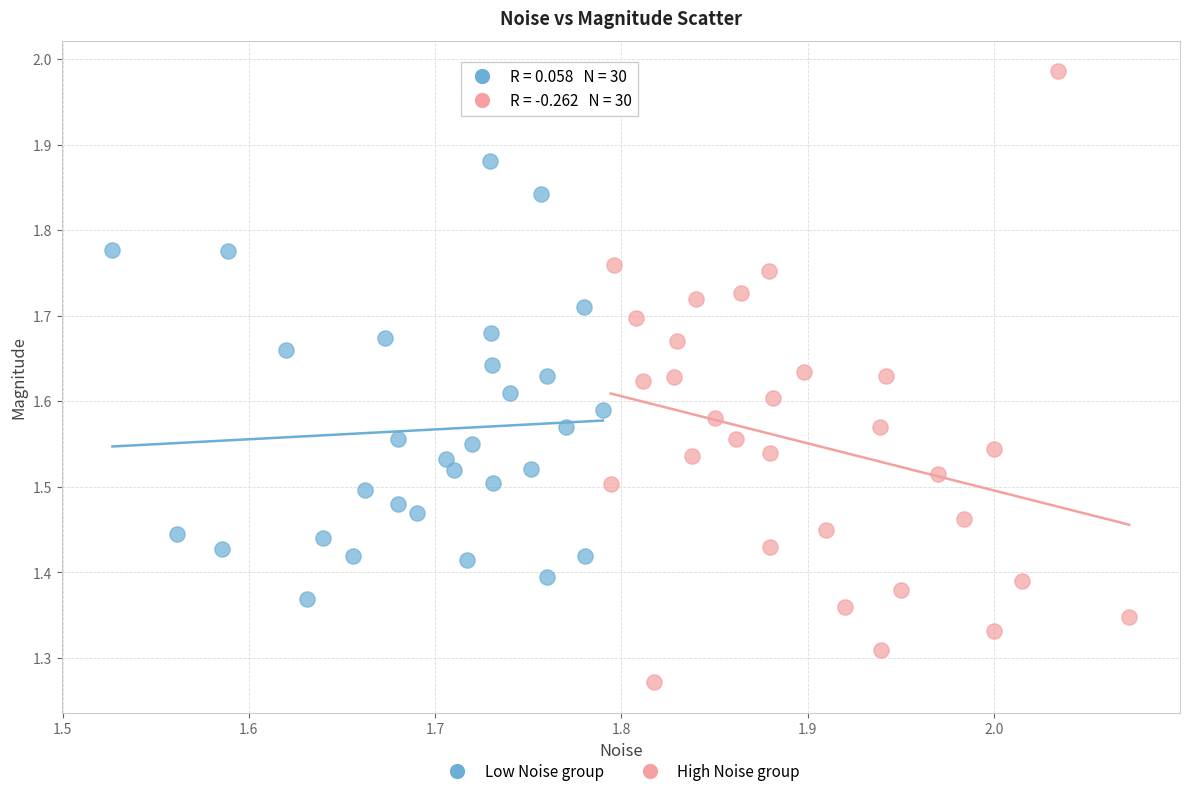

Which series has the widest spread of Y values?

High Noise group